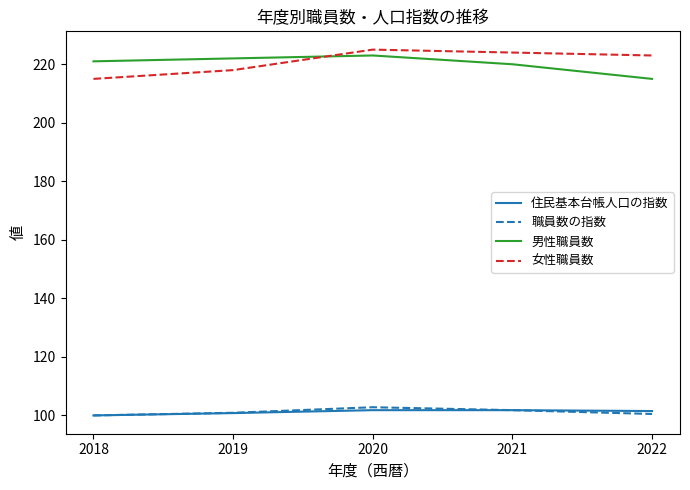

What are all the series names shown in the legend?

住民基本台帳人口の指数, 職員数の指数, 男性職員数, 女性職員数